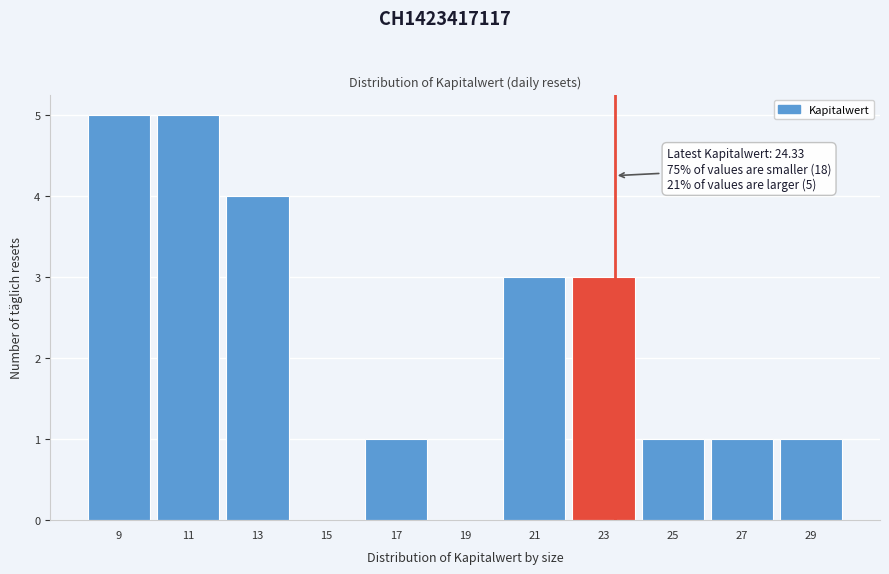

Reading left to right, what are all the values shown in this chart?

9=5	11=5	13=4	15=0	17=1	19=0	21=3	23=3	25=1	27=1	29=1